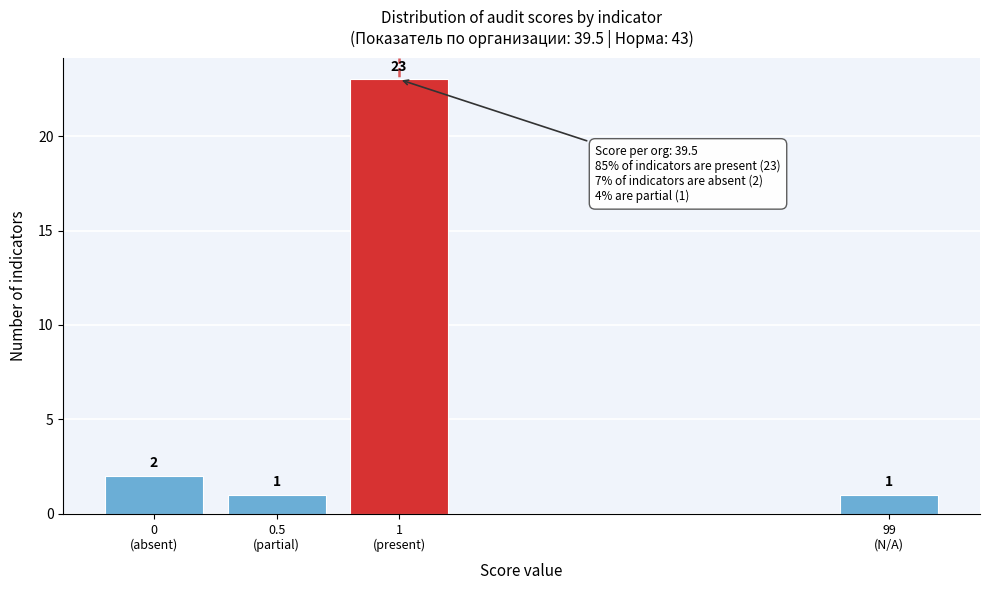

Reading right to left, transcribe all the data shown in this chart.

1	23	1	2